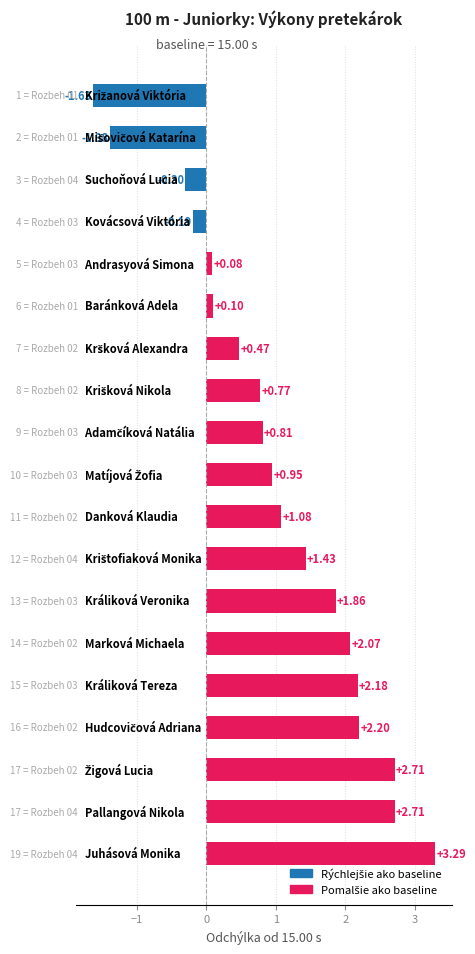

What is the average value?

1.0